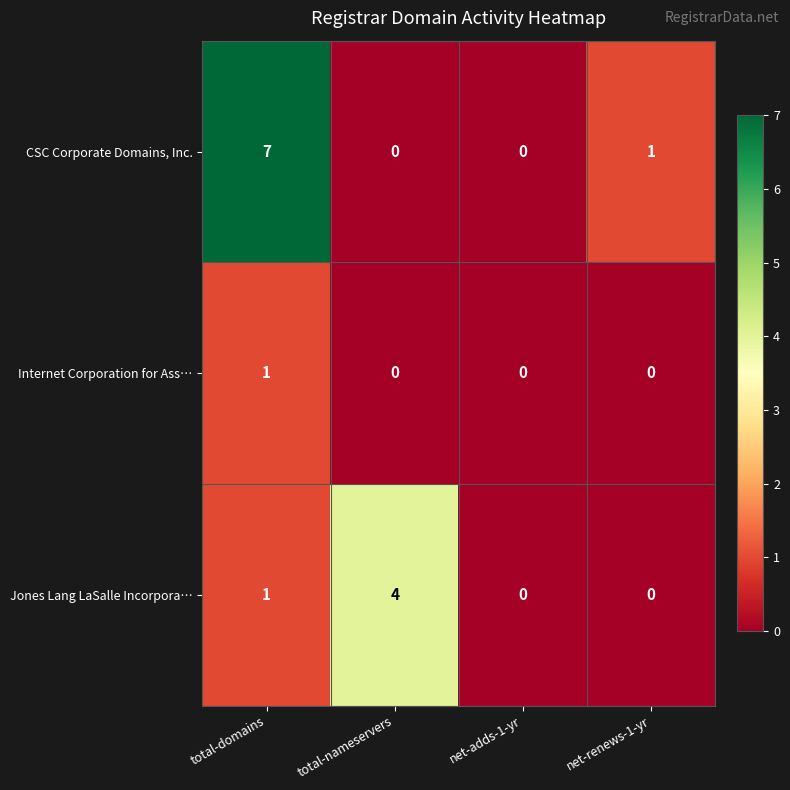

At which category is the sum across all series the highest?

total-domains